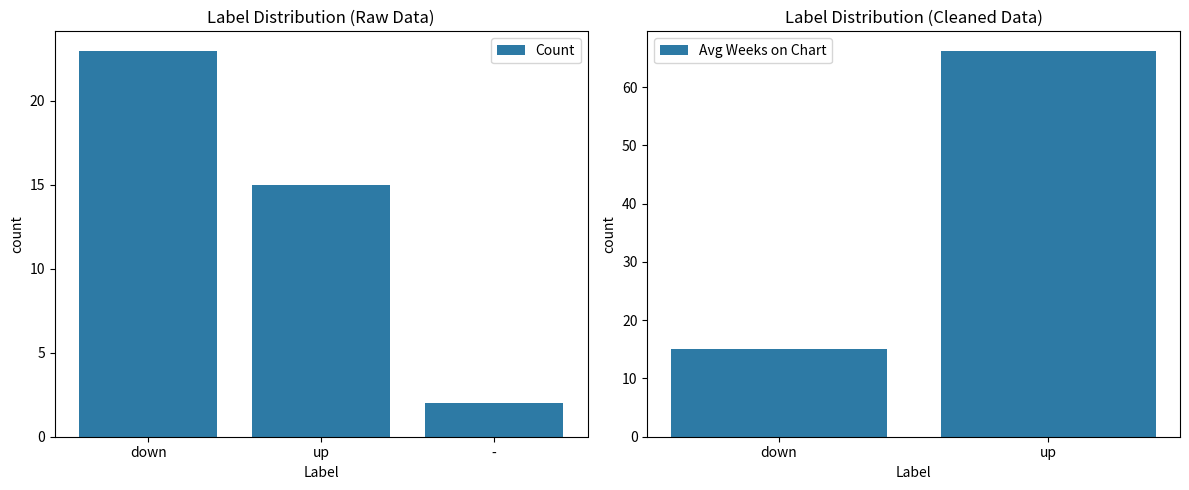

What is the highest value of the Avg Weeks on Chart series?

66.3